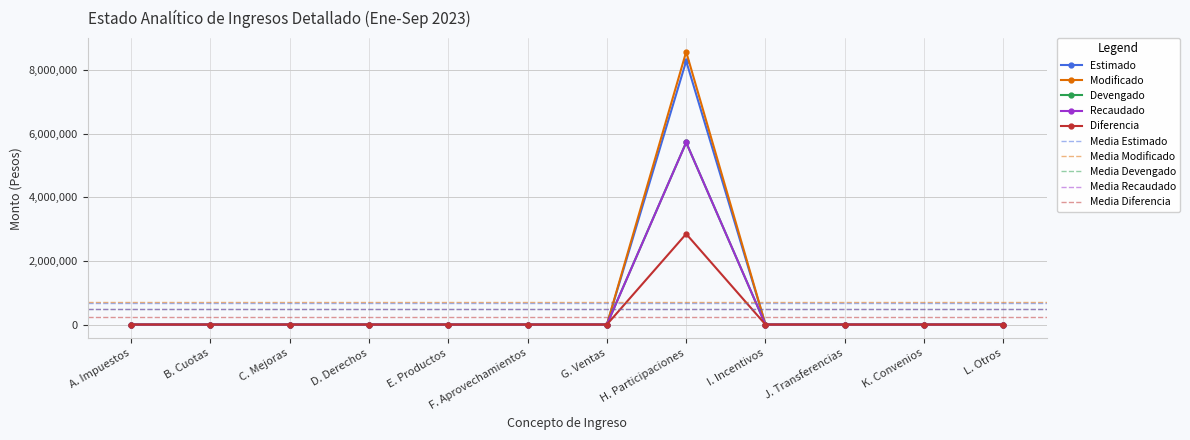

Which series has the largest range (max minus min)?

Modificado